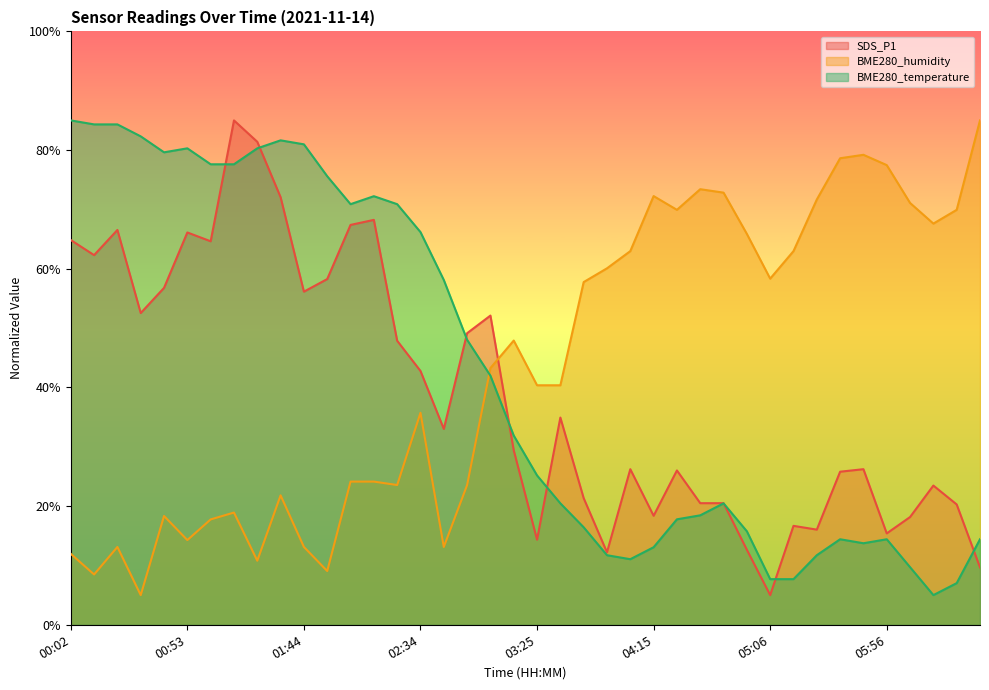

Reading right to left, transcribe all the data shown in this chart.

SDS_P1: 06:37=9.7	06:27=20.3	06:17=23.5	06:06=18.2	05:56=15.4	05:46=26.2	05:36=25.8	05:26=16.0	05:16=16.7	05:06=5.0	04:56=12.6	04:46=20.5	04:36=20.5	04:25=26.0	04:15=18.4	04:05=26.2	03:55=12.2	03:45=21.3	03:35=34.9	03:25=14.3	03:15=29.4	03:05=52.1	02:54=49.1	02:44=33.0	02:34=42.8	02:24=47.9	02:14=68.2	02:04=67.4	01:54=58.3	01:44=56.1	01:34=72.1	01:23=81.4	01:13=85.0	01:03=64.6	00:53=66.1	00:43=56.8	00:33=52.5	00:23=66.5	00:13=62.3	00:02=64.8
BME280_humidity: 06:37=85.0	06:27=69.9	06:17=67.6	06:06=71.1	05:56=77.5	05:46=79.2	05:36=78.6	05:26=71.7	05:16=63.0	05:06=58.3	04:56=65.9	04:46=72.8	04:36=73.4	04:25=69.9	04:15=72.2	04:05=63.0	03:55=60.1	03:45=57.8	03:35=40.4	03:25=40.4	03:15=47.9	03:05=43.3	02:54=23.6	02:44=13.1	02:34=35.7	02:24=23.6	02:14=24.1	02:04=24.1	01:54=9.1	01:44=13.1	01:34=21.8	01:23=10.8	01:13=18.9	01:03=17.8	00:53=14.3	00:43=18.3	00:33=5.0	00:23=13.1	00:13=8.5	00:02=12.0
BME280_temperature: 06:37=14.4	06:27=7.0	06:17=5.0	06:06=9.7	05:56=14.4	05:46=13.7	05:36=14.4	05:26=11.7	05:16=7.7	05:06=7.7	04:56=15.8	04:46=20.5	04:36=18.4	04:25=17.8	04:15=13.1	04:05=11.1	03:55=11.7	03:45=16.4	03:35=20.5	03:25=25.2	03:15=31.9	03:05=42.0	02:54=48.0	02:44=58.1	02:34=66.2	02:24=70.9	02:14=72.2	02:04=70.9	01:54=75.6	01:44=81.0	01:34=81.6	01:23=80.3	01:13=77.6	01:03=77.6	00:53=80.3	00:43=79.6	00:33=82.3	00:23=84.3	00:13=84.3	00:02=85.0